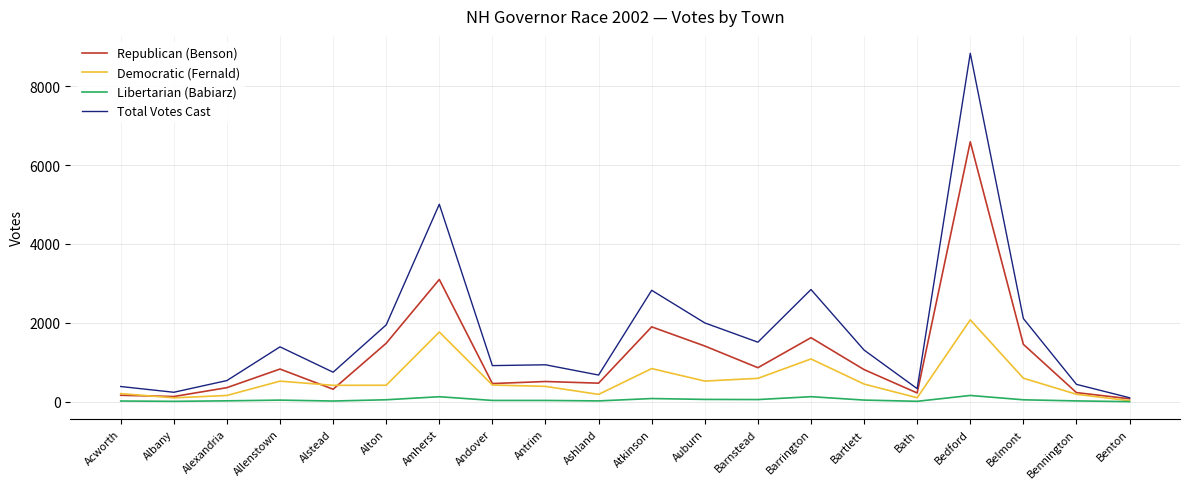

What is the difference between the highest and lowest values at Allenstown?

1351